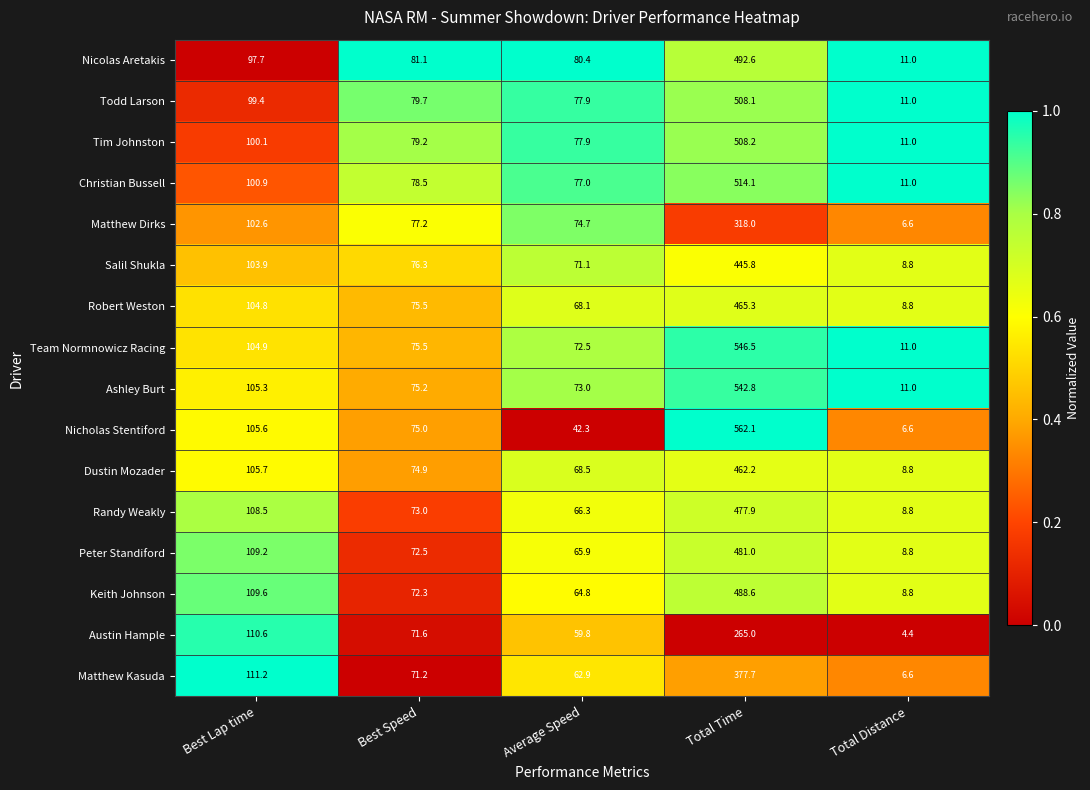

Where does the Nicolas Aretakis series first go above 81?

Best Lap time